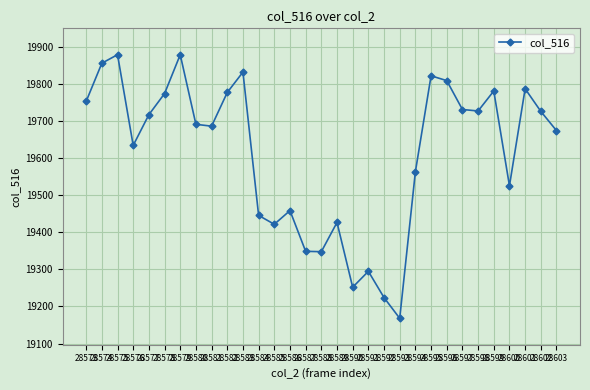

What is the value of the 30th point from the left?

19727